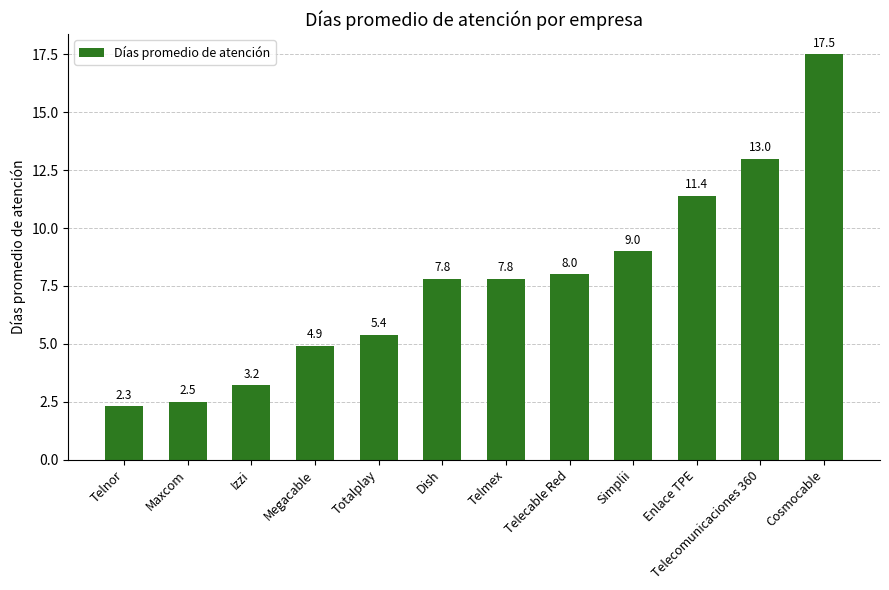

What is the approximate value at Cosmocable?

17.5